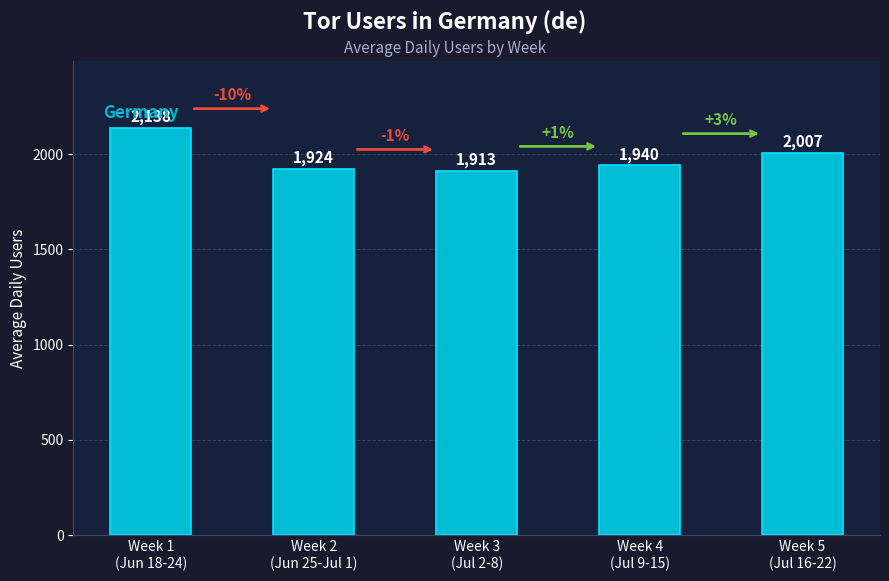

Which label corresponds to the smallest value in the chart?

Week 3
(Jul 2-8)